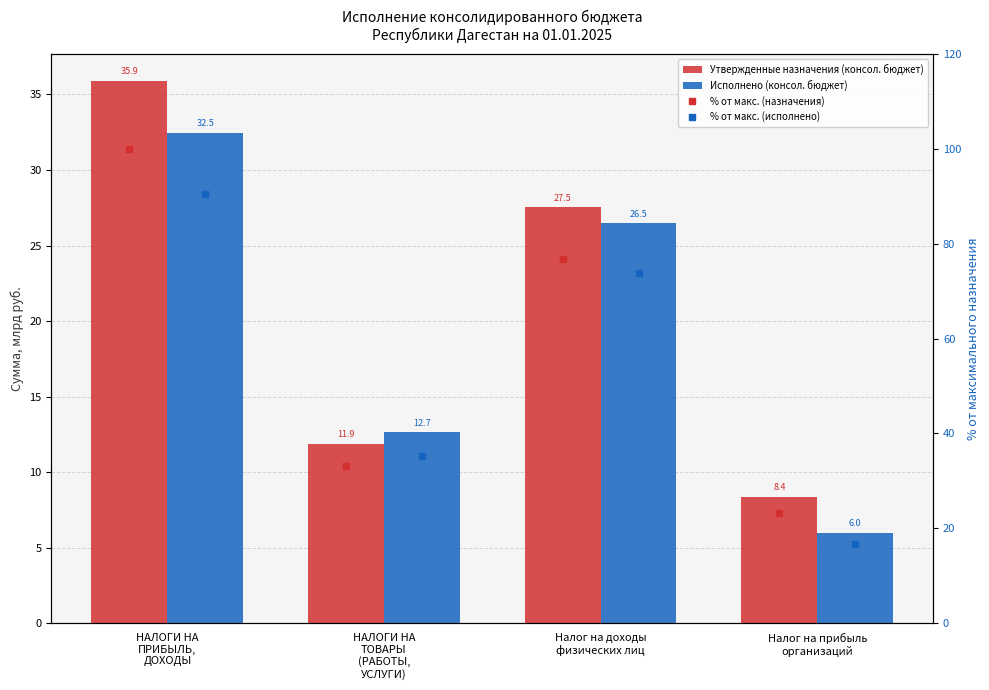

How many values in the % от макс. (исполнено) series exceed 73?

2